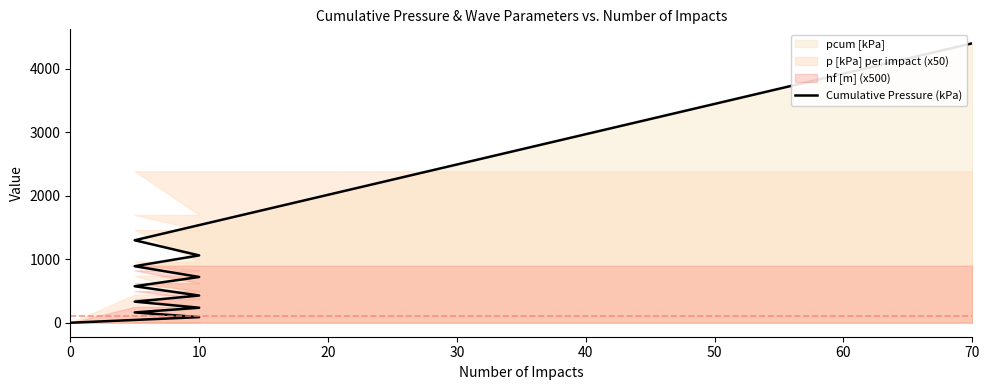

Does the chart have visible grid lines?

No